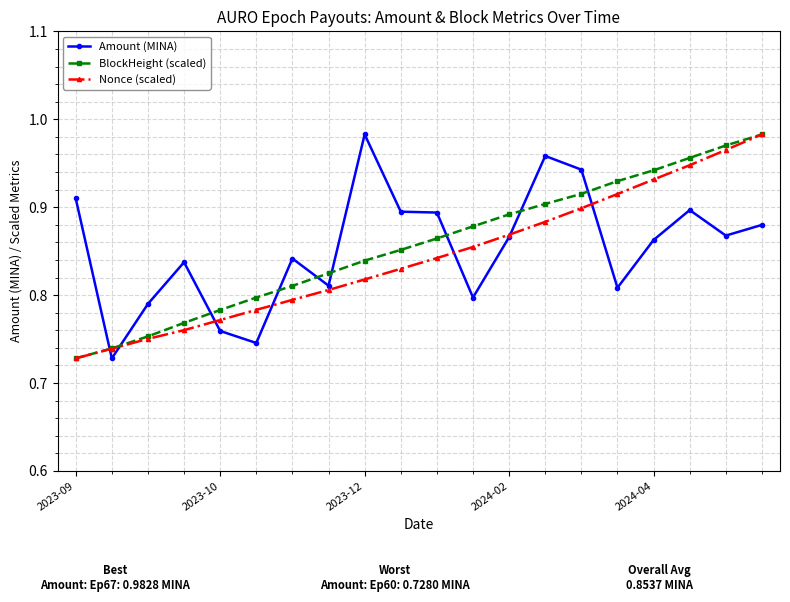

True or false: Nonce (scaled) has more than 1 points higher than both neighbors.

False